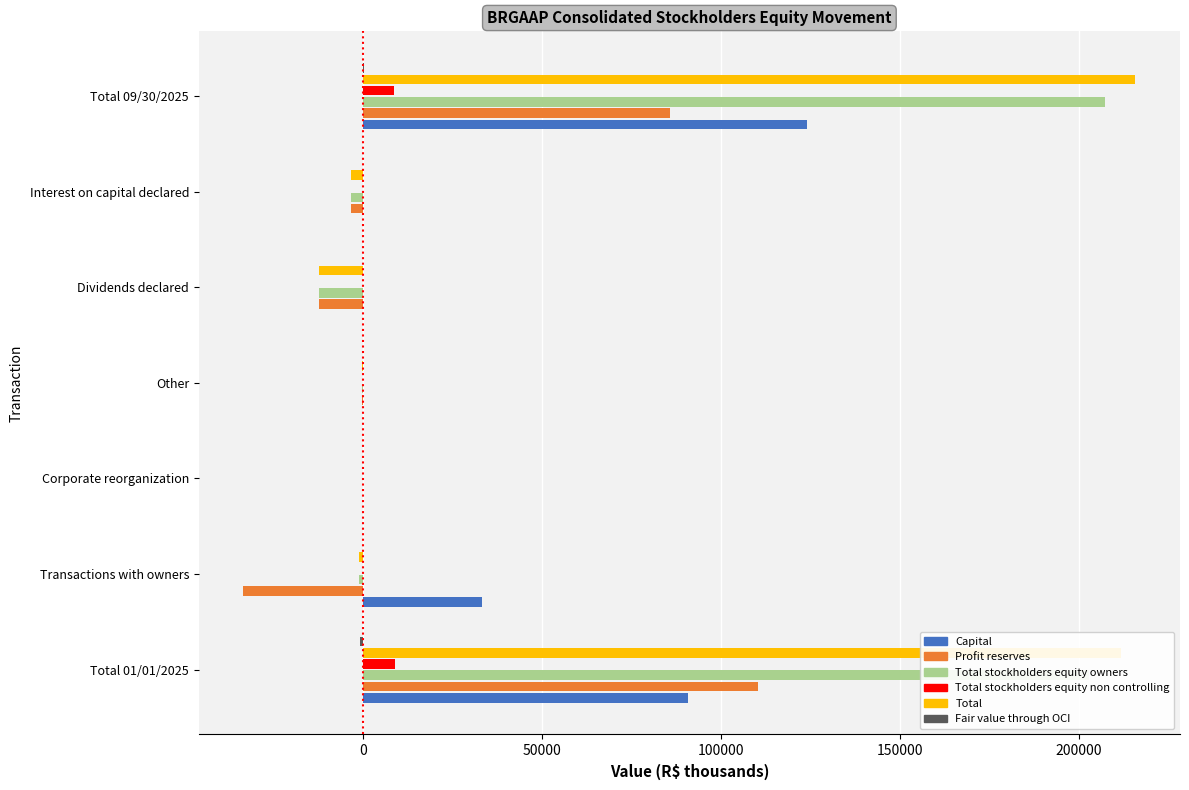

What is the approximate value of Total at Dividends declared?

-12229